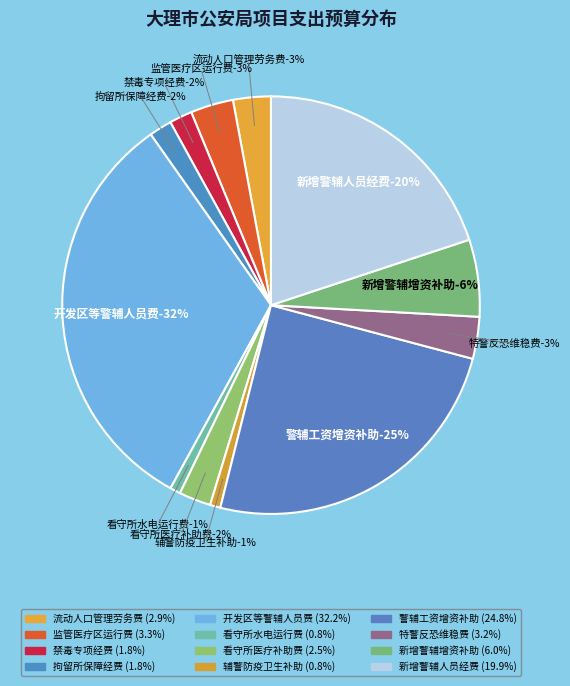

Count the number of slices in the pie.

12